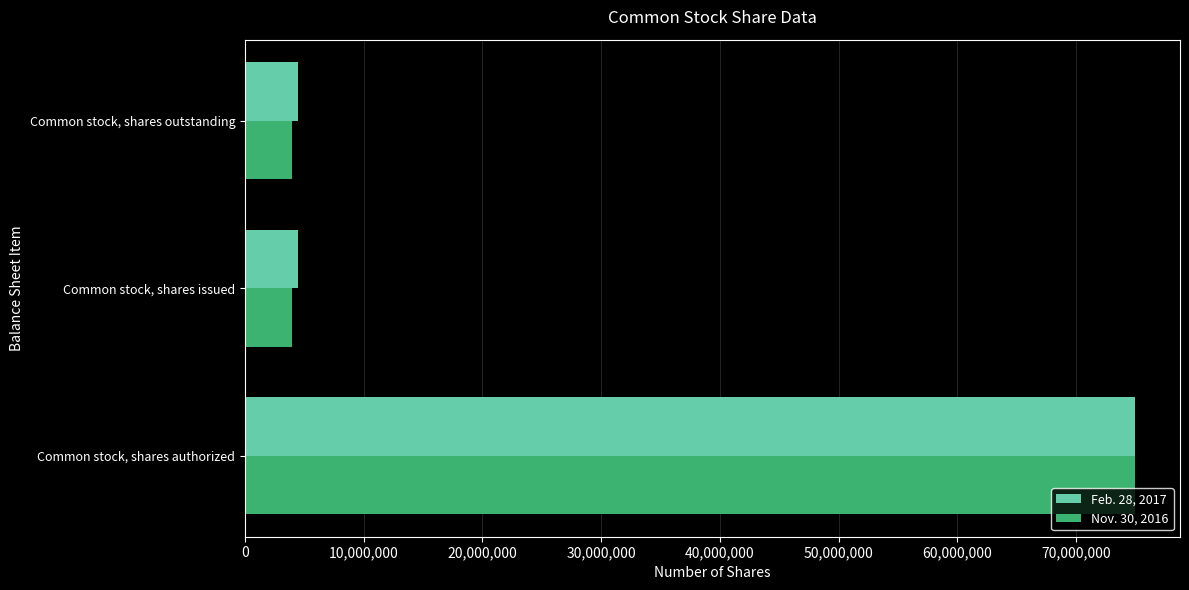

Is it true that Nov. 30, 2016 equals 4000000 at Common stock, shares issued?

True